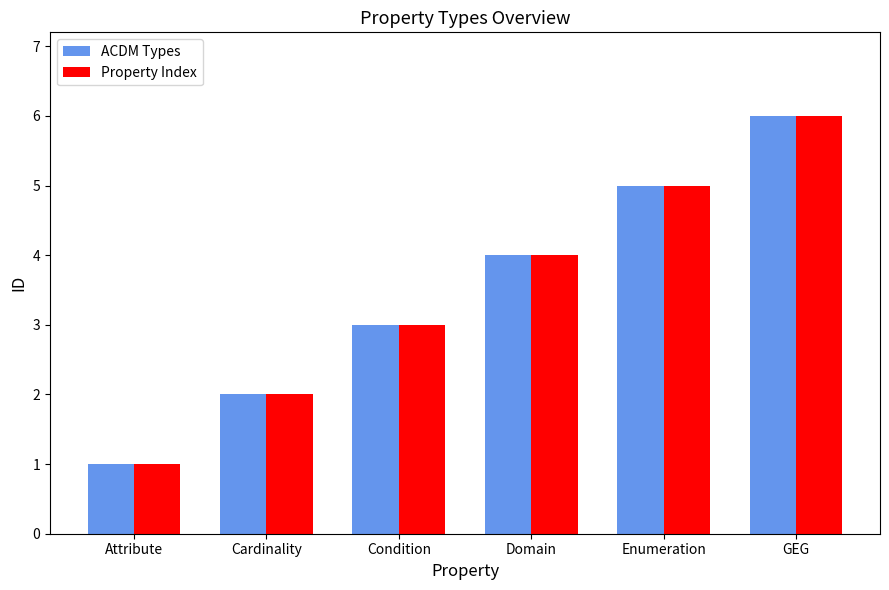

What is the difference between the maximum and minimum values in the ACDM Types series?

5